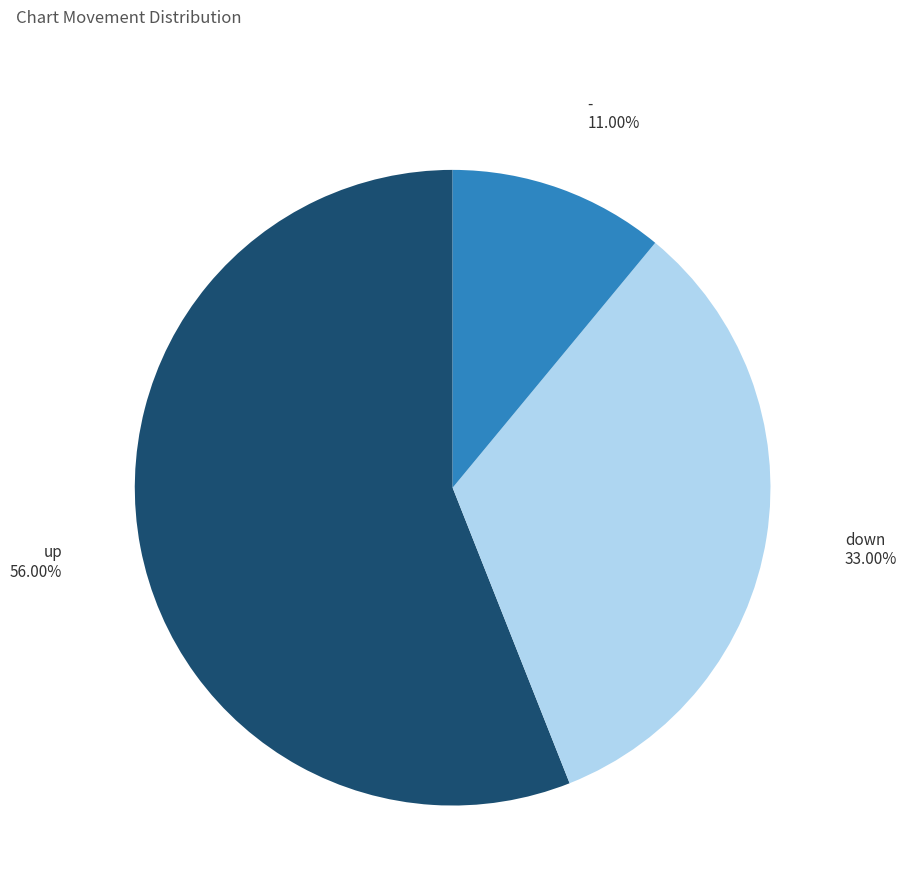

Does any single category account for the majority?

Yes